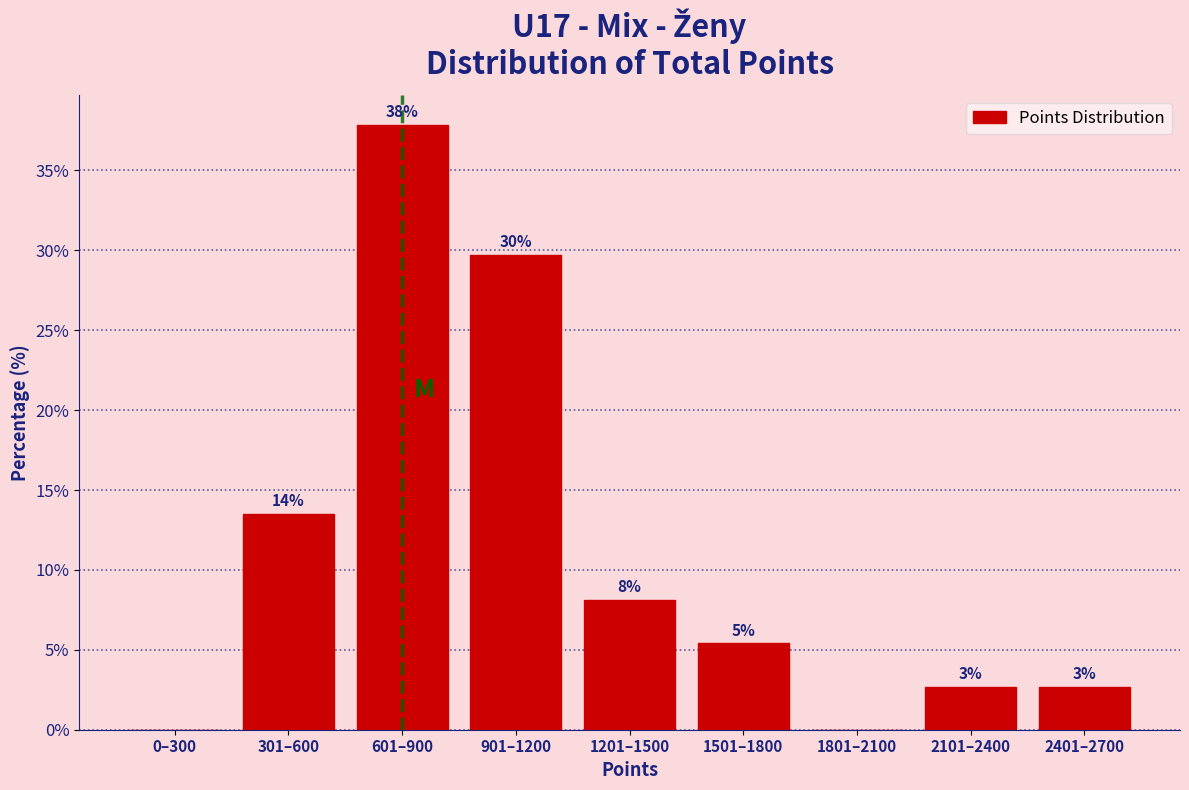

Are the bars horizontal?

No